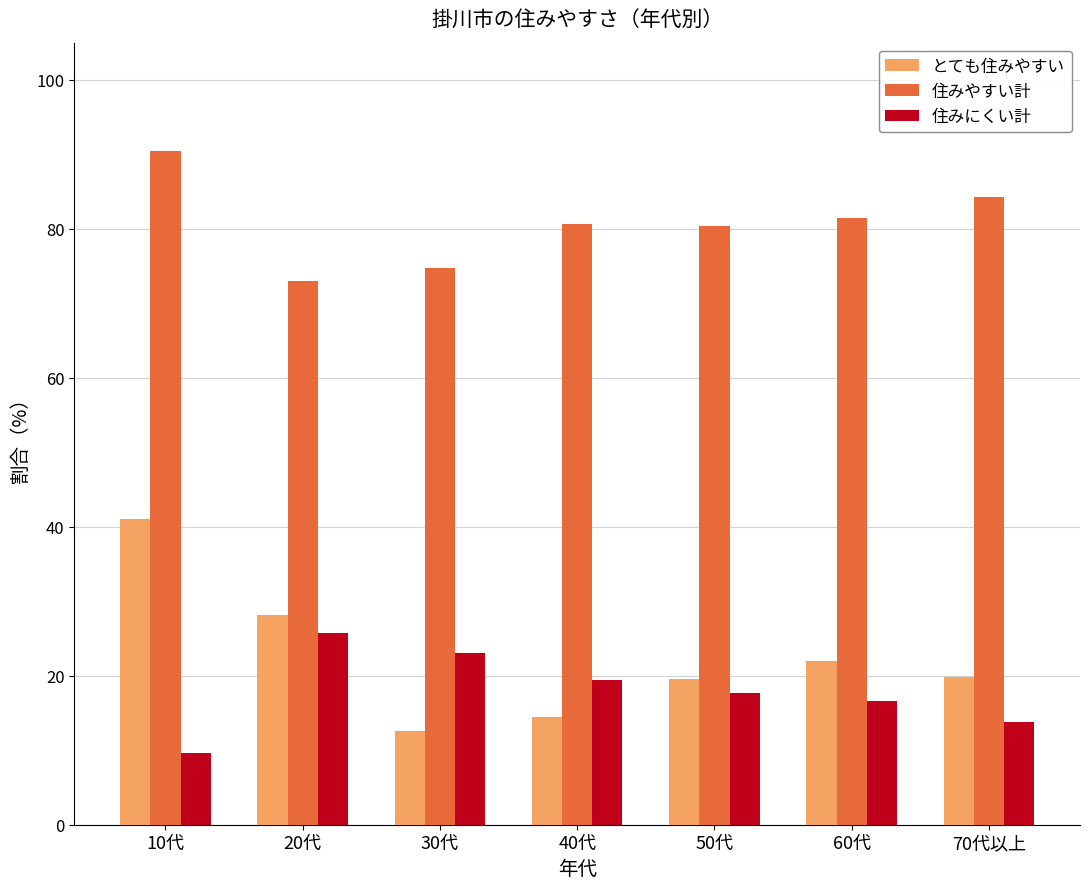

How many bars are there in each group?

3